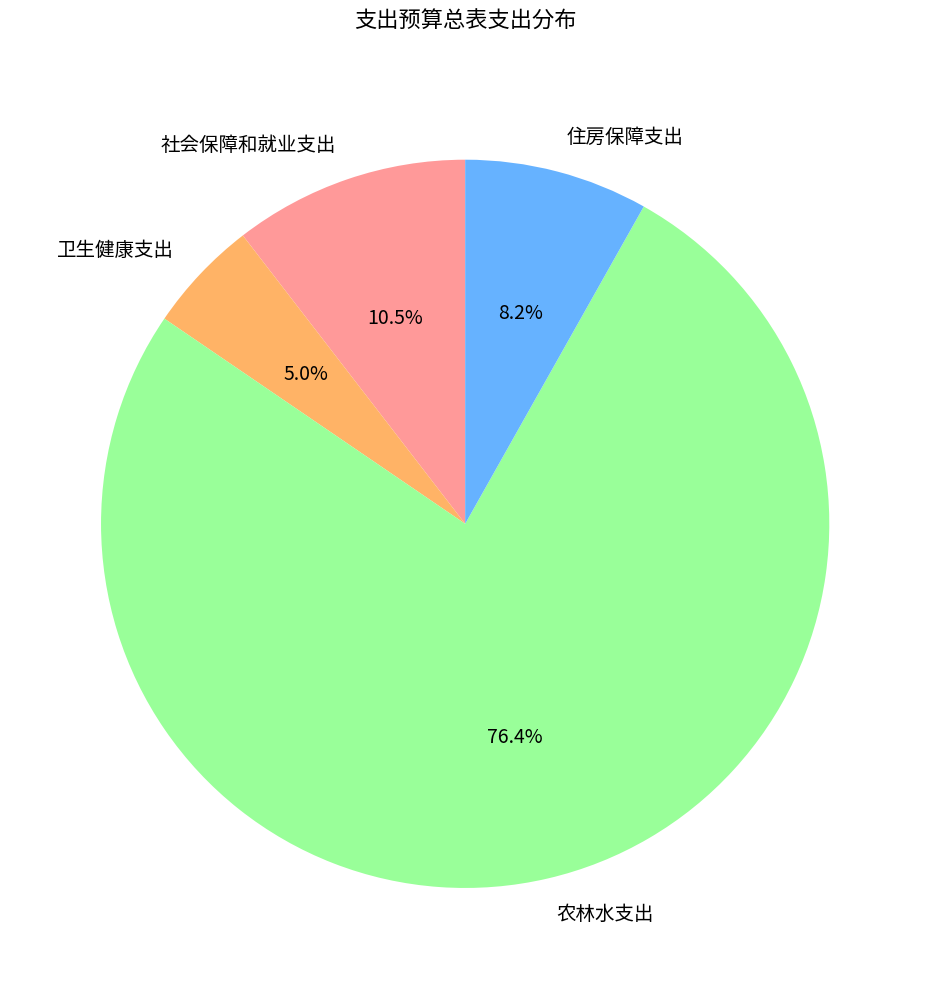

Is 农林水支出 the majority of the pie?

Yes